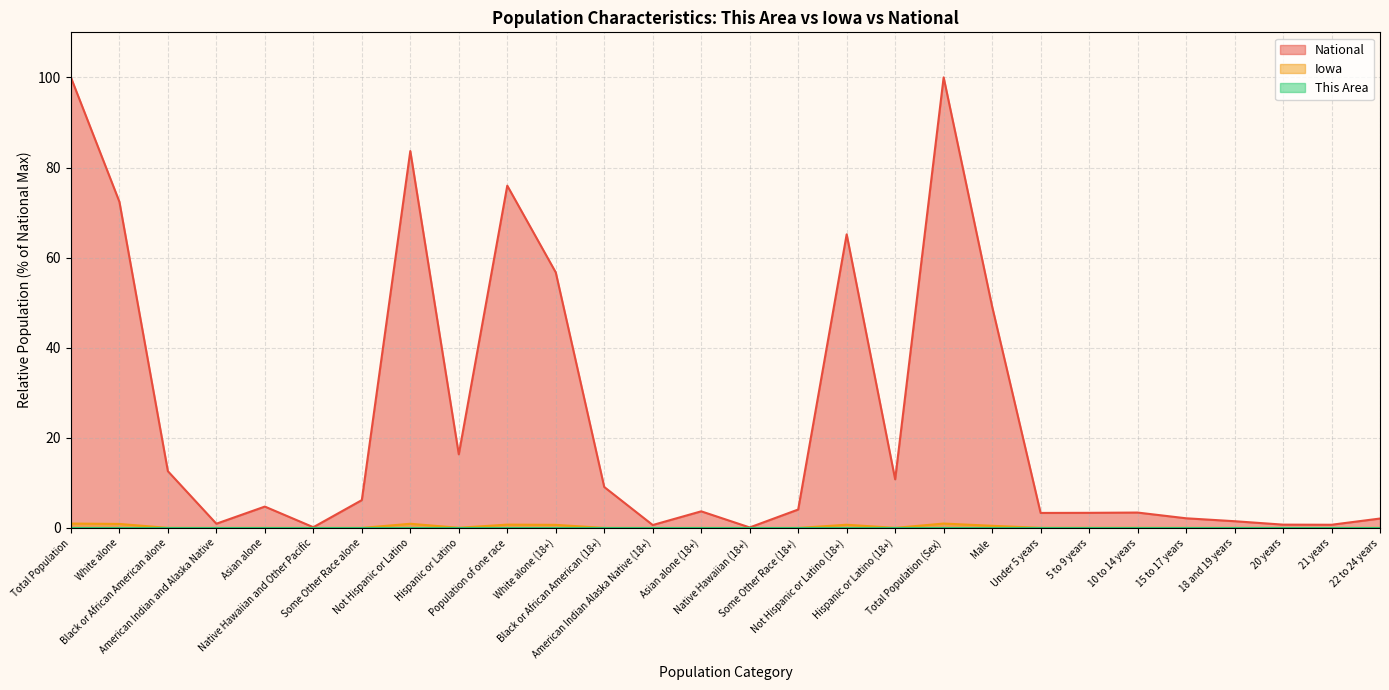

What is the label of the 2nd point from the left?

White alone